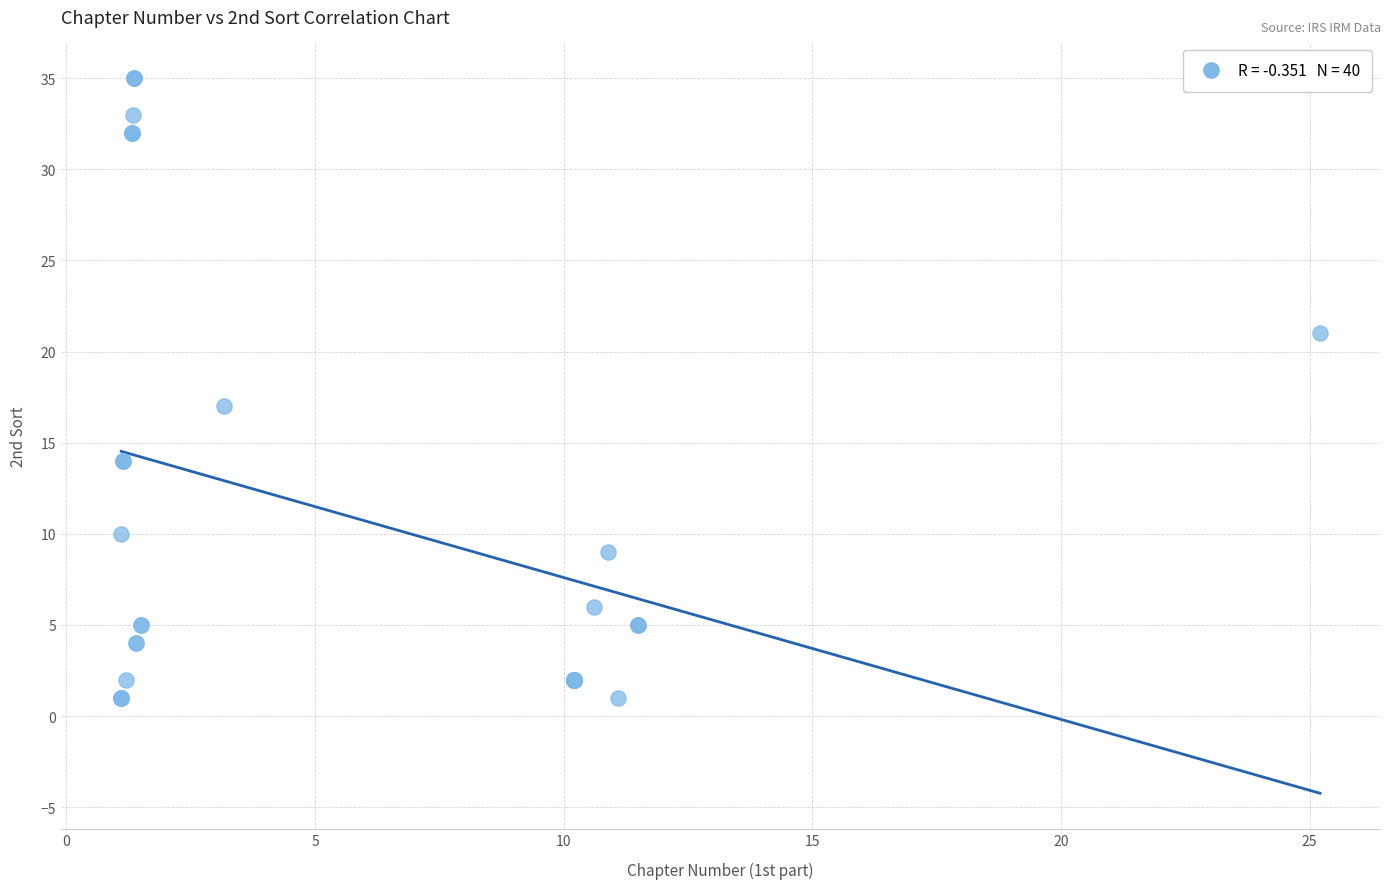

What Y value in the scatter plot is closest to 18?

17